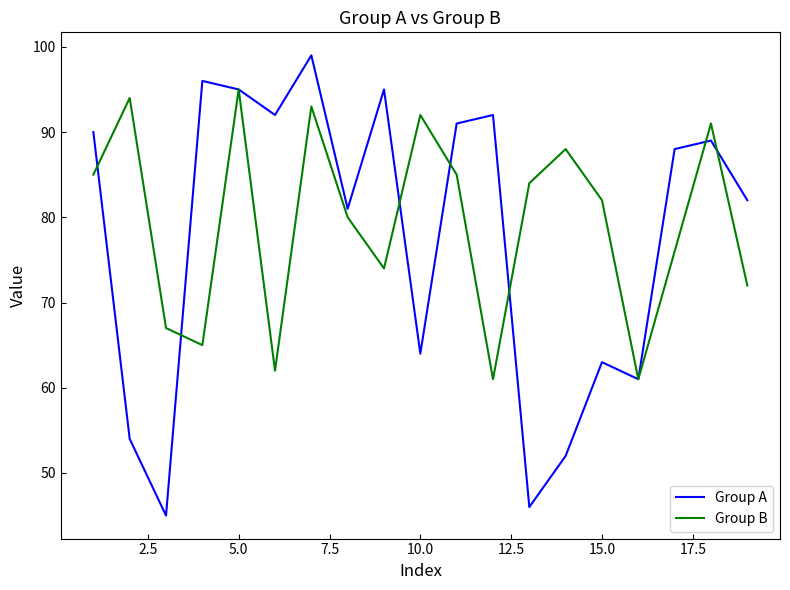

How many values in the Group B series are below 82?

9